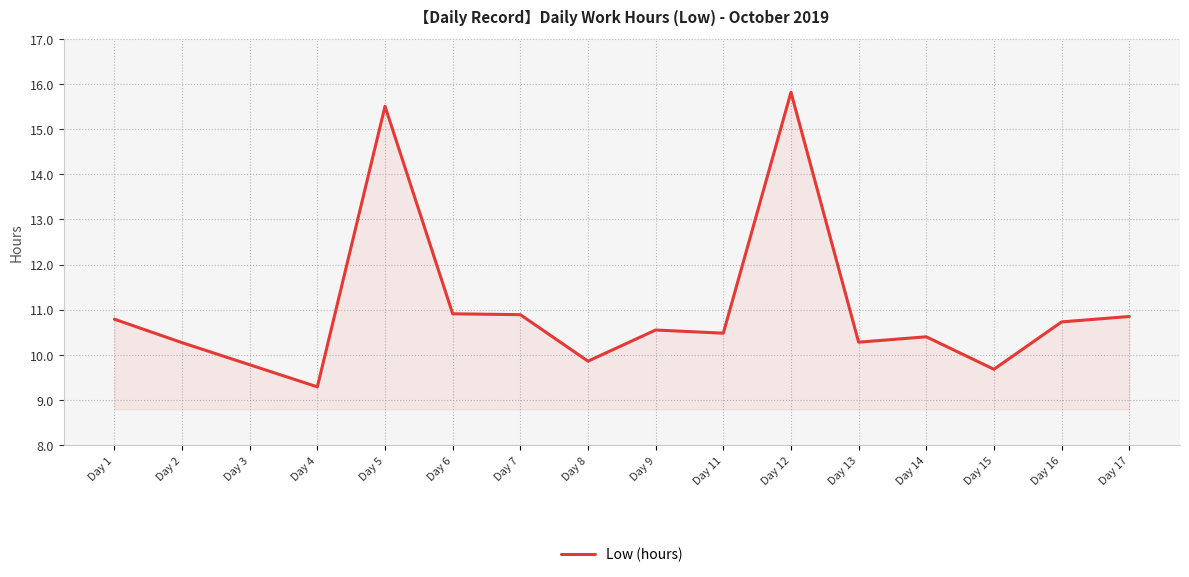

Which has a higher value, Day 9 or Day 6?

Day 6